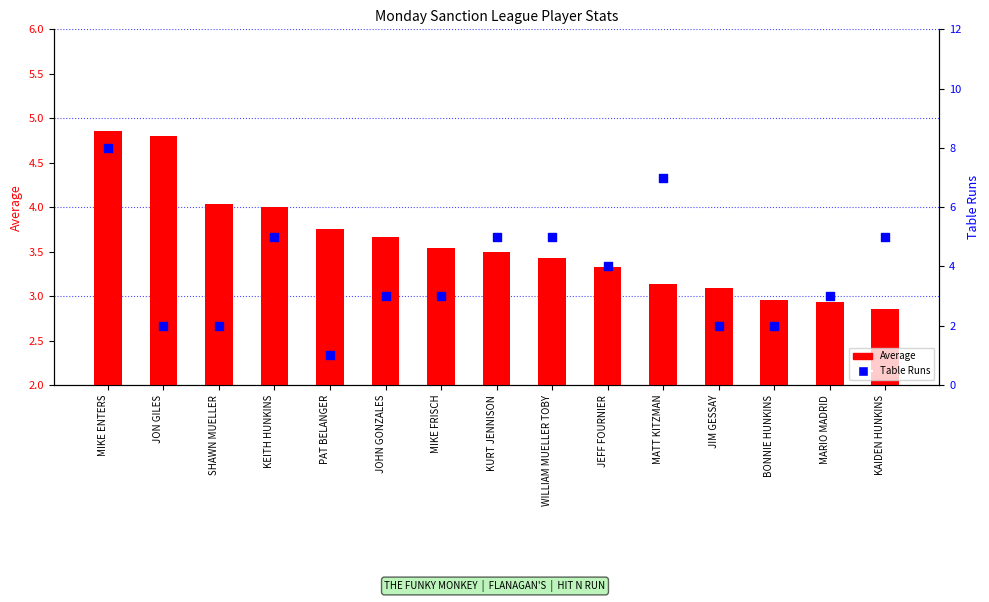

What are all the series names shown in the legend?

Average, Table Runs